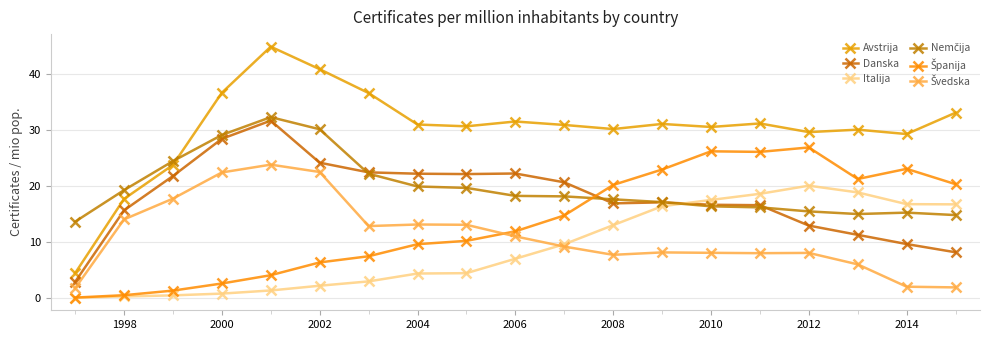

How many distinct data groups are displayed?

6